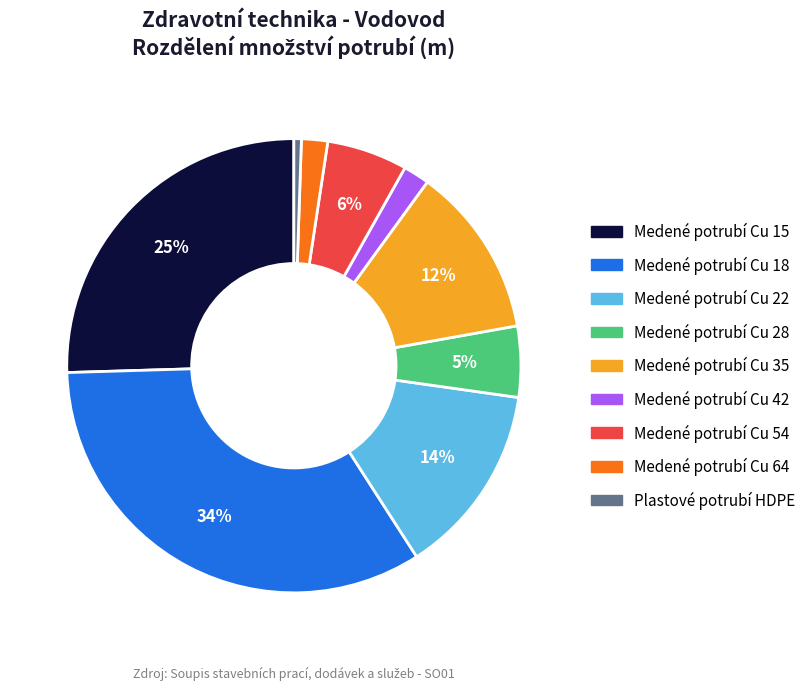

Does Medené potrubí Cu 18 represent more than half of the total?

No